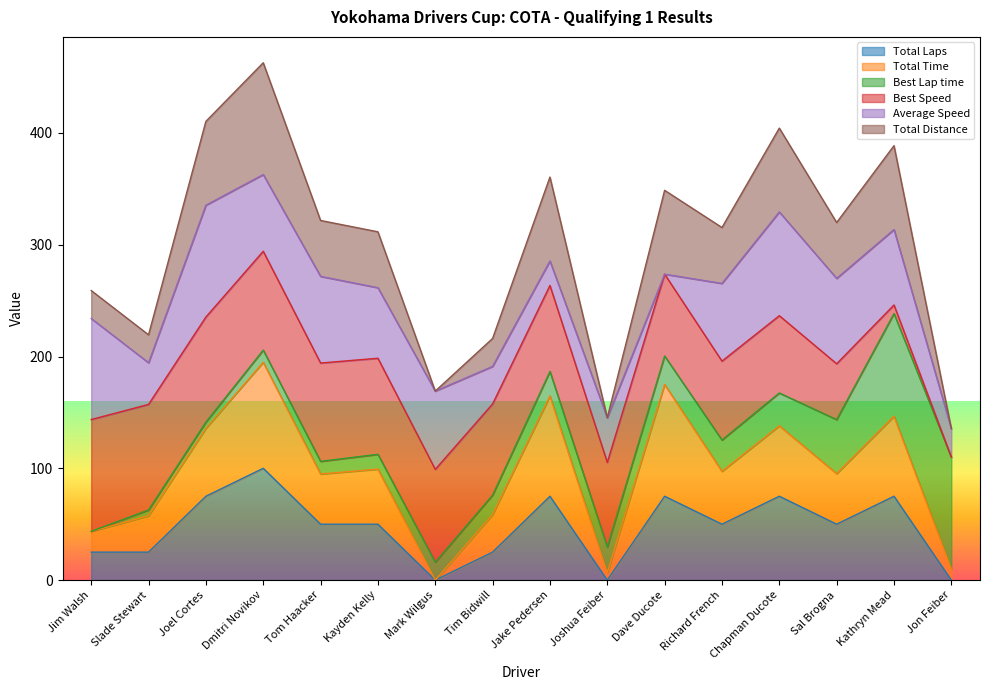

Does the chart have visible grid lines?

No